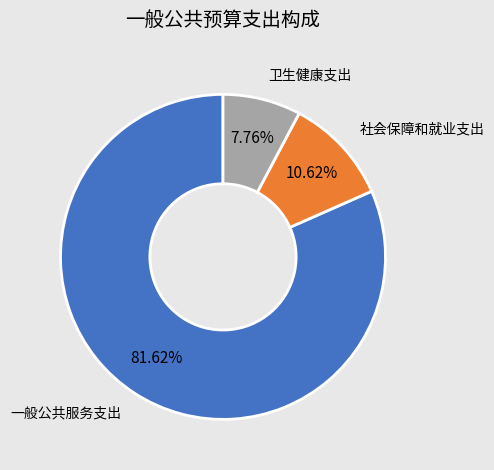

Is there any slice that represents more than half of the pie?

Yes